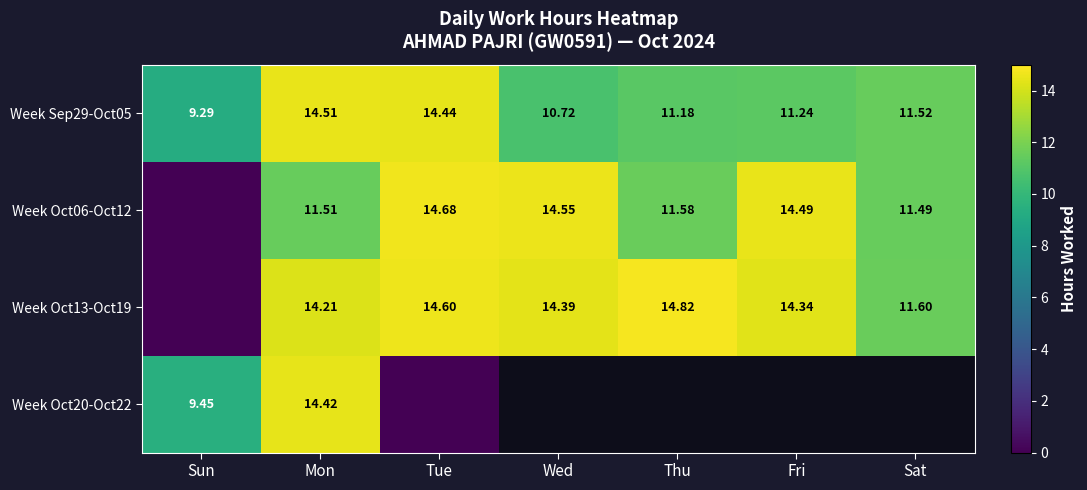

What is the spread (max minus min) of values at Fri?

3.2